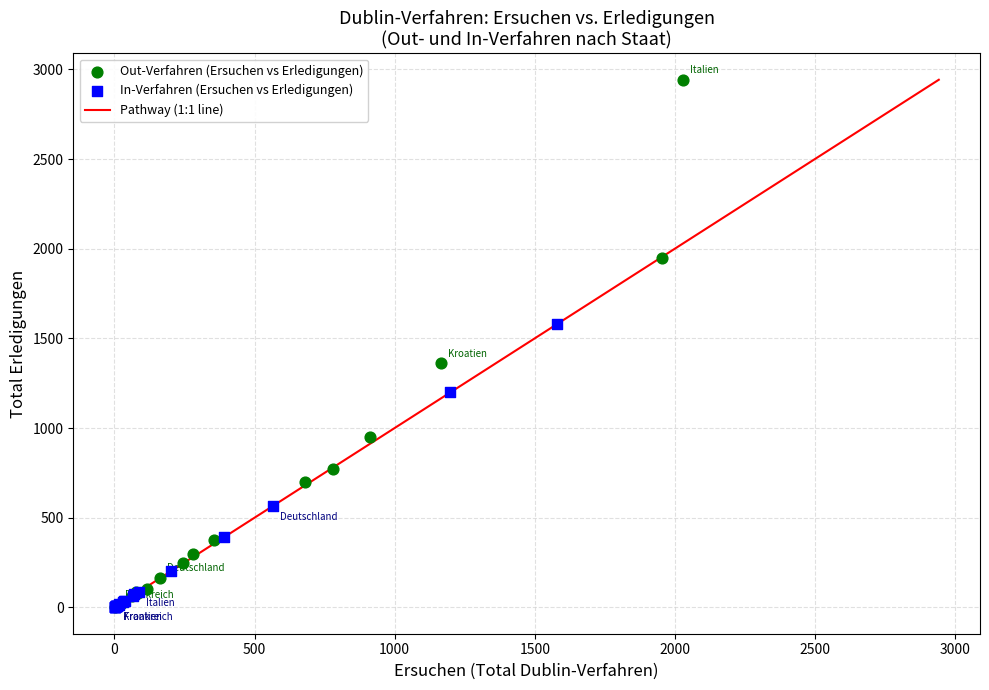

Which series has the largest Y range (max minus min)?

Out-Verfahren (Ersuchen vs Erledigungen)